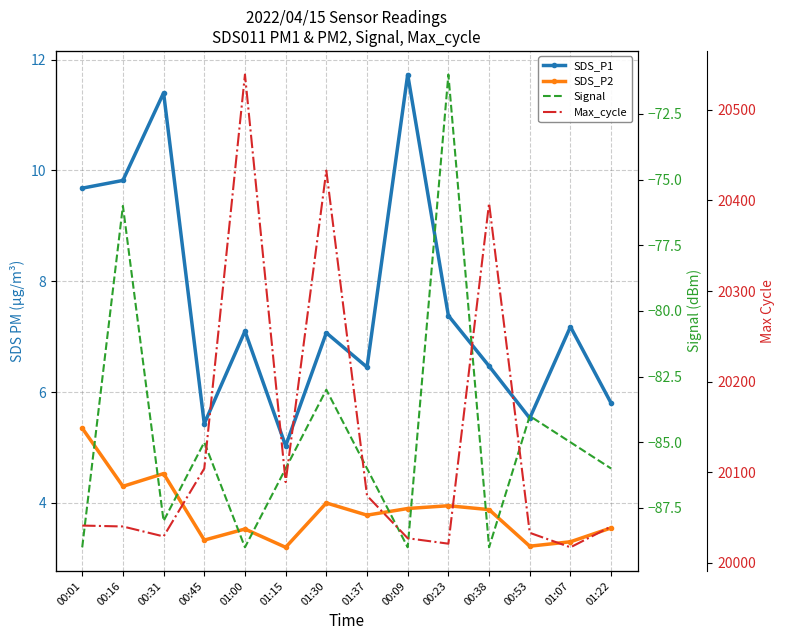

Is it true that Signal equals -34.5 at 01:15?

False